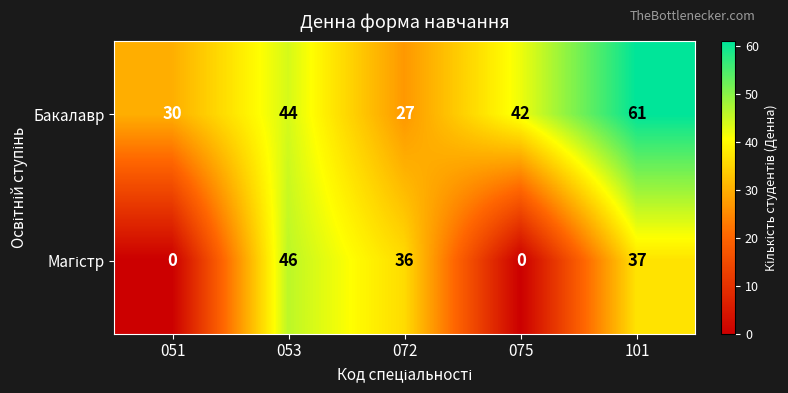

What is the sum of the Бакалавр values at 075 and 053?

86